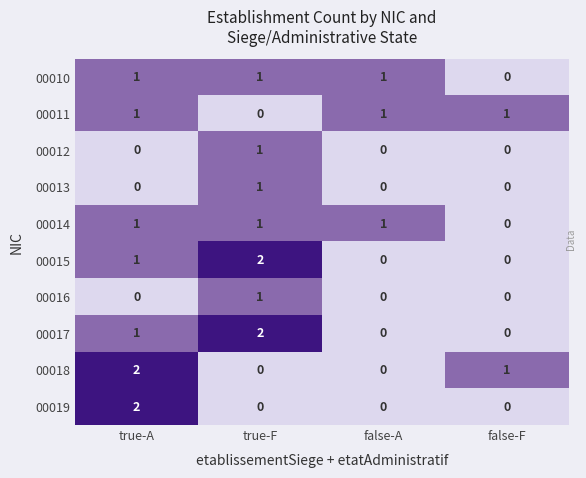

Is the value of 00012 at false-A greater than the value of 00014 at false-A?

No